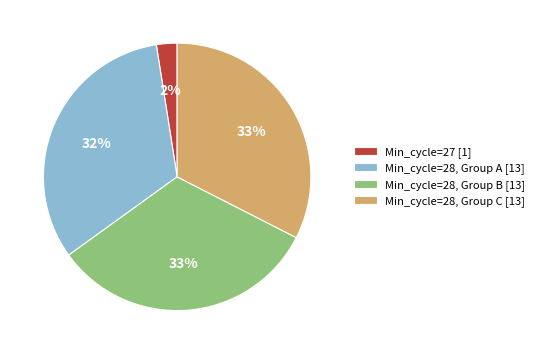

Combined, do Min_cycle=28, Group B [13] and Min_cycle=28, Group C [13] account for over 50%?

Yes